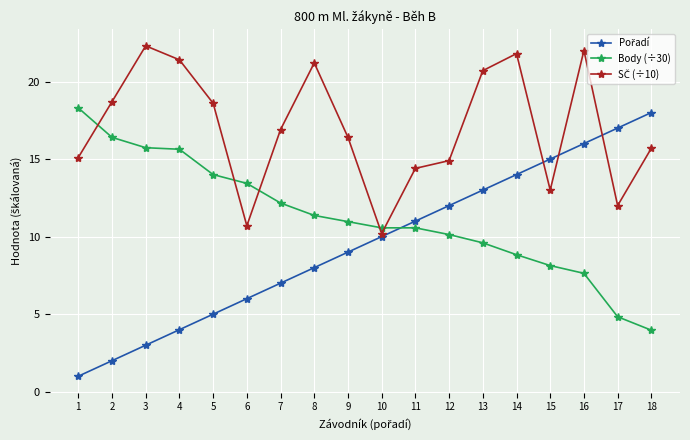

The Body (÷30) series shows 8.1 at 15. True or false?

True